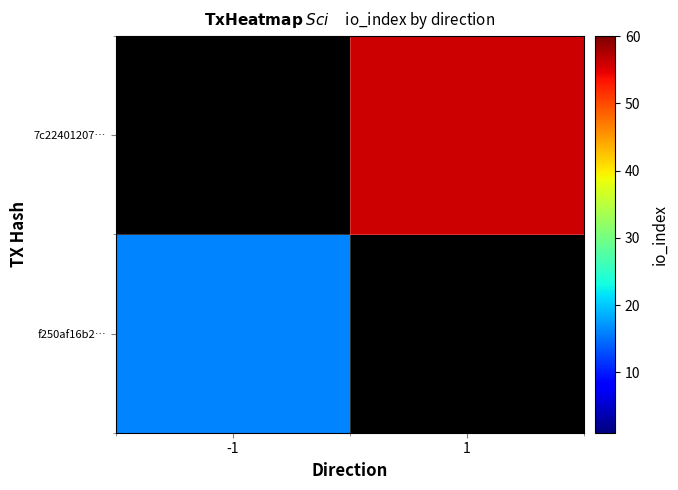

Rank the series by their maximum value, from highest to lowest.

f250af16b2…, 7c22401207…